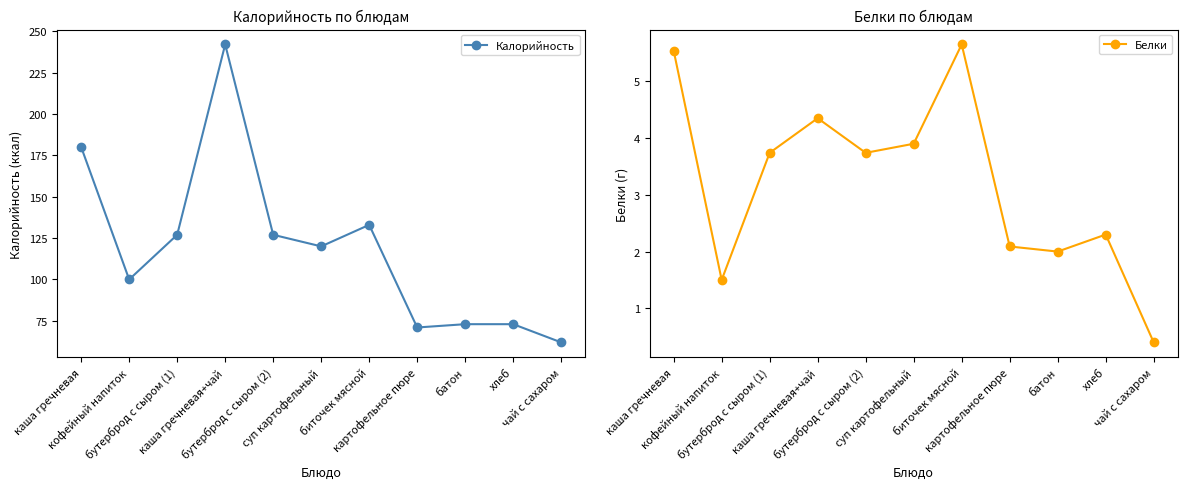

At how many categories does at least one series exceed 184?

1